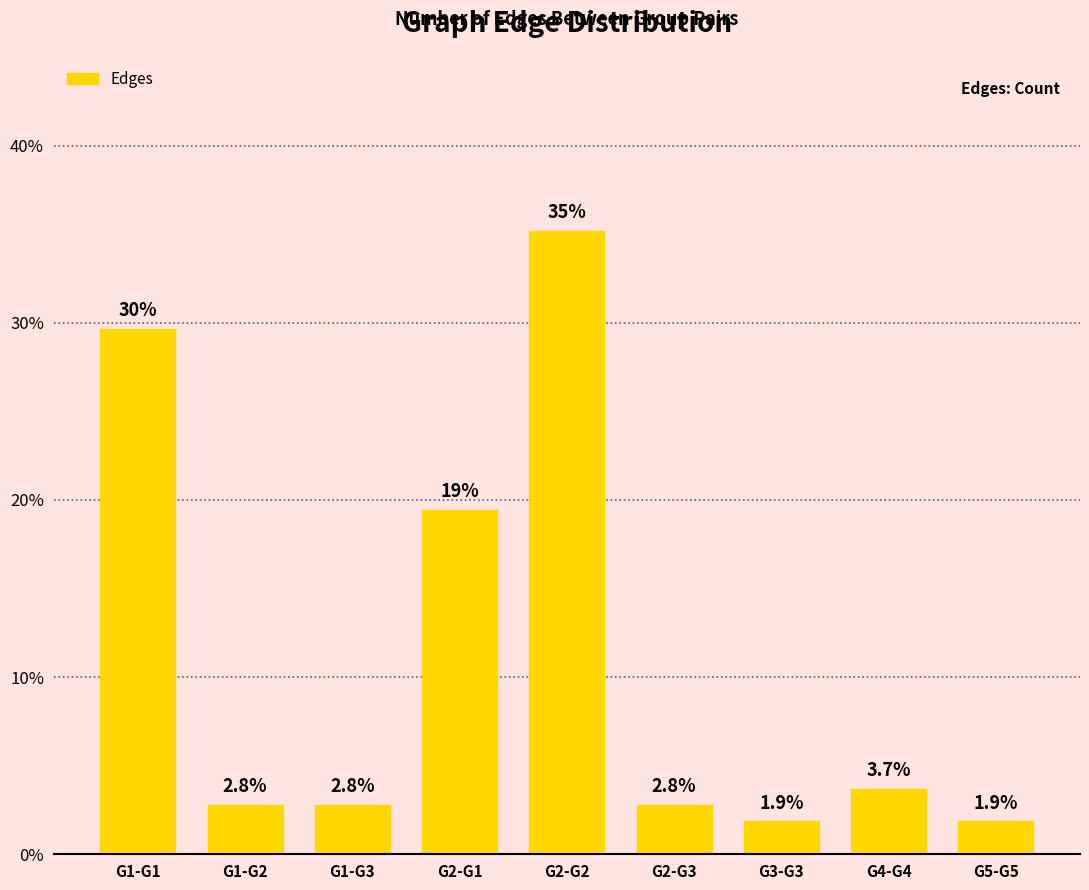

Reading right to left, what are all the values shown in this chart?

G5-G5=1.9	G4-G4=3.7	G3-G3=1.9	G2-G3=2.8	G2-G2=35.2	G2-G1=19.4	G1-G3=2.8	G1-G2=2.8	G1-G1=29.6